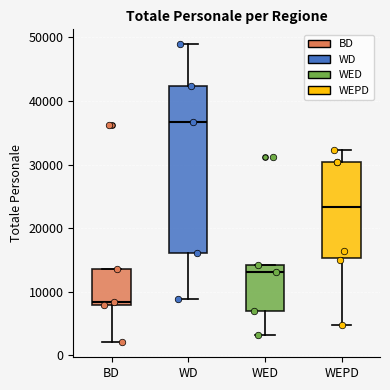

Which box has the lowest median line?

BD